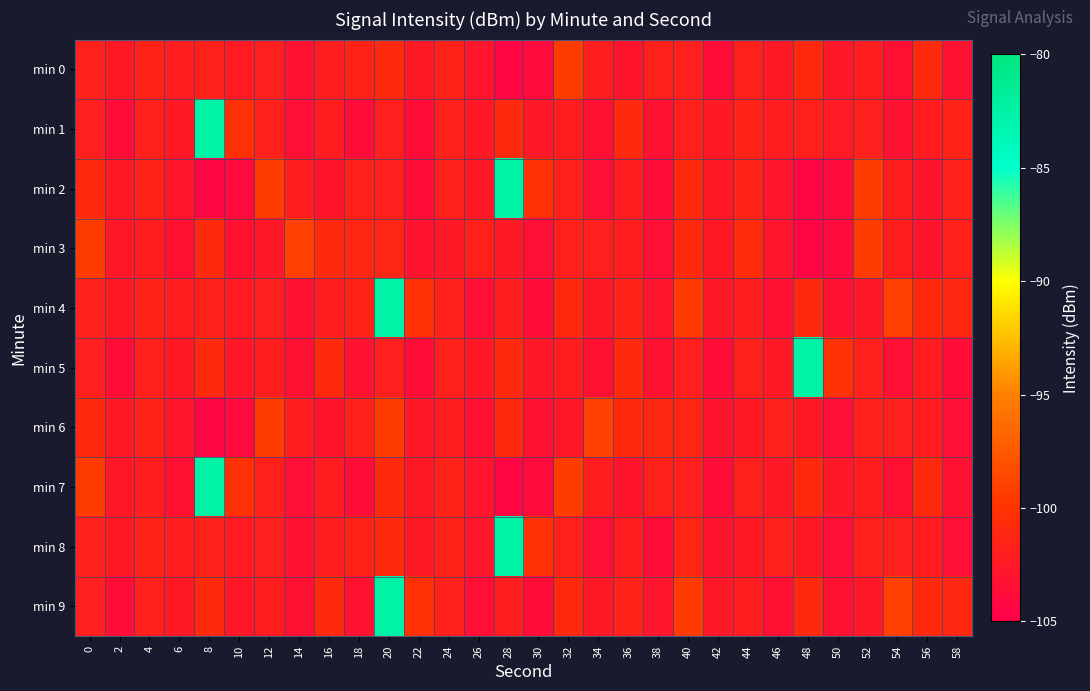

How many series are shown in this chart?

10